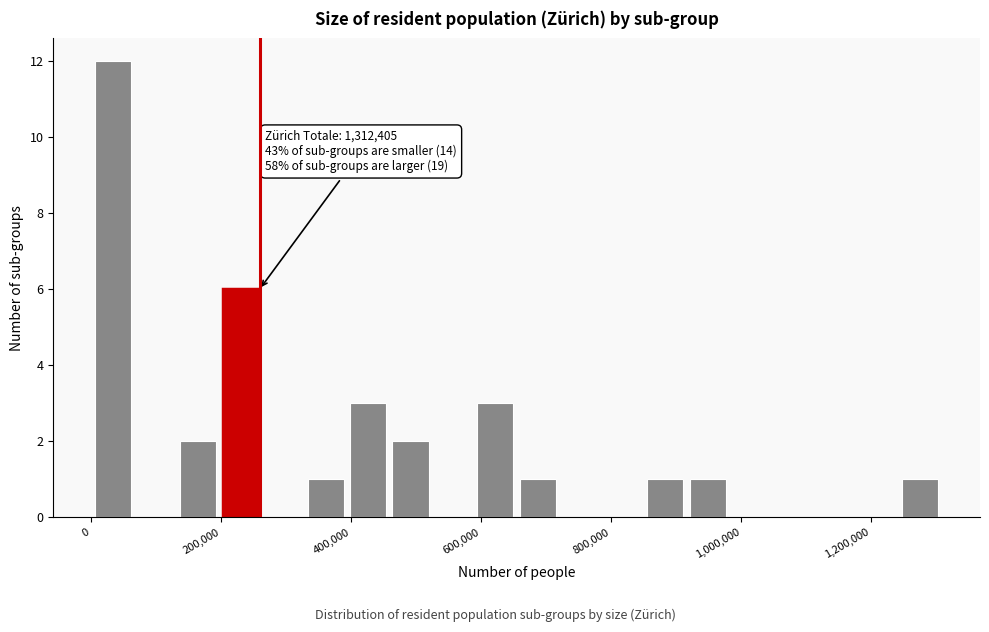

Read against the x-axis, roughly where is the centre of the tallest bar?

40000